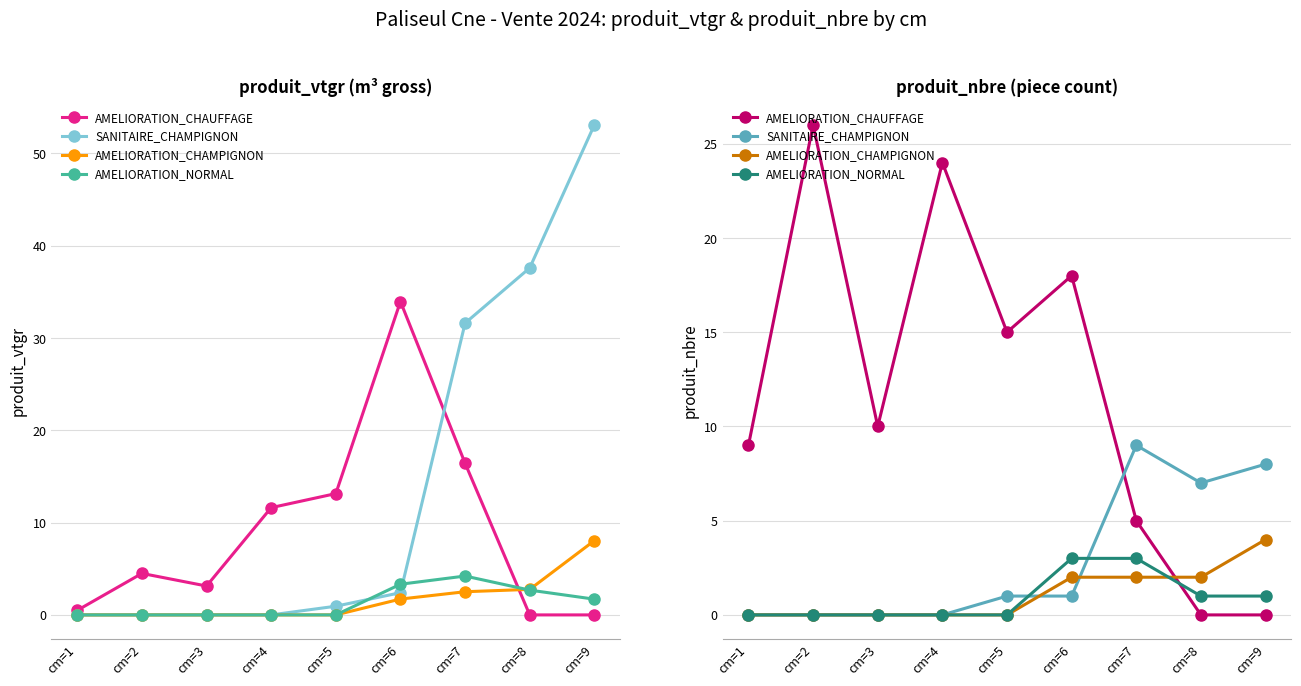

What is the difference between the second highest and minimum values in the AMELIORATION_CHAUFFAGE series?

24